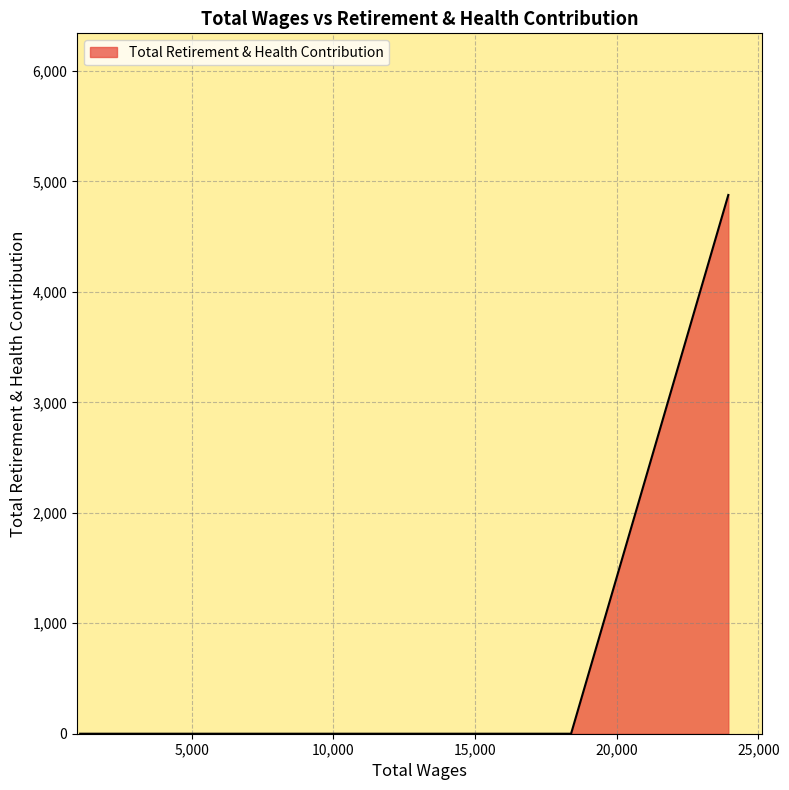

What is the greatest value displayed?

4877